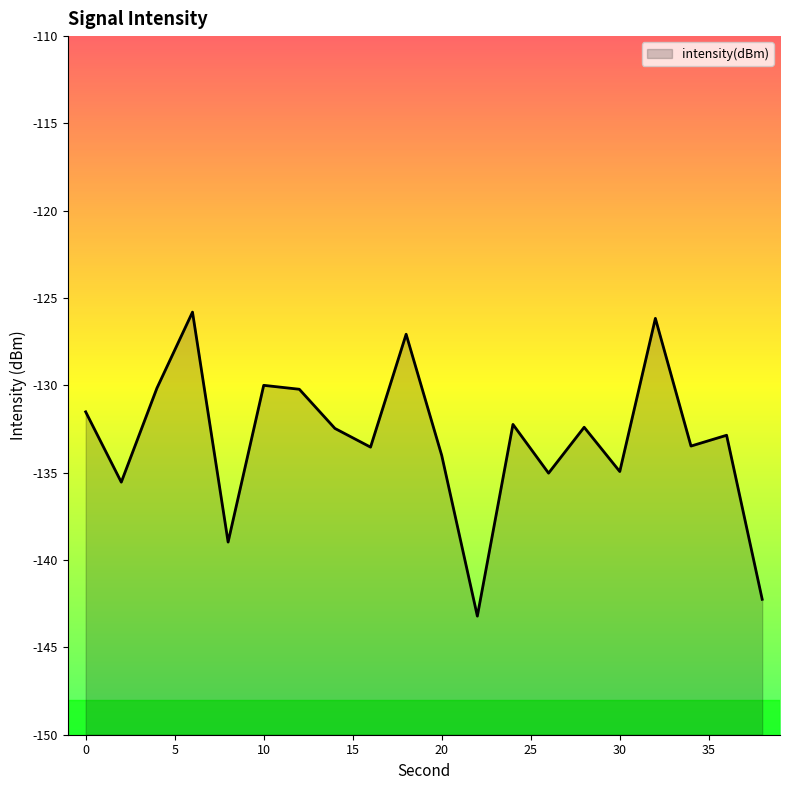

Reading right to left, list all the values displayed in this chart.

38=-142.2	36=-132.9	34=-133.5	32=-126.2	30=-134.9	28=-132.4	26=-135.0	24=-132.2	22=-143.2	20=-134.0	18=-127.1	16=-133.5	14=-132.5	12=-130.2	10=-130.0	8=-139.0	6=-125.8	4=-130.2	2=-135.5	0=-131.5